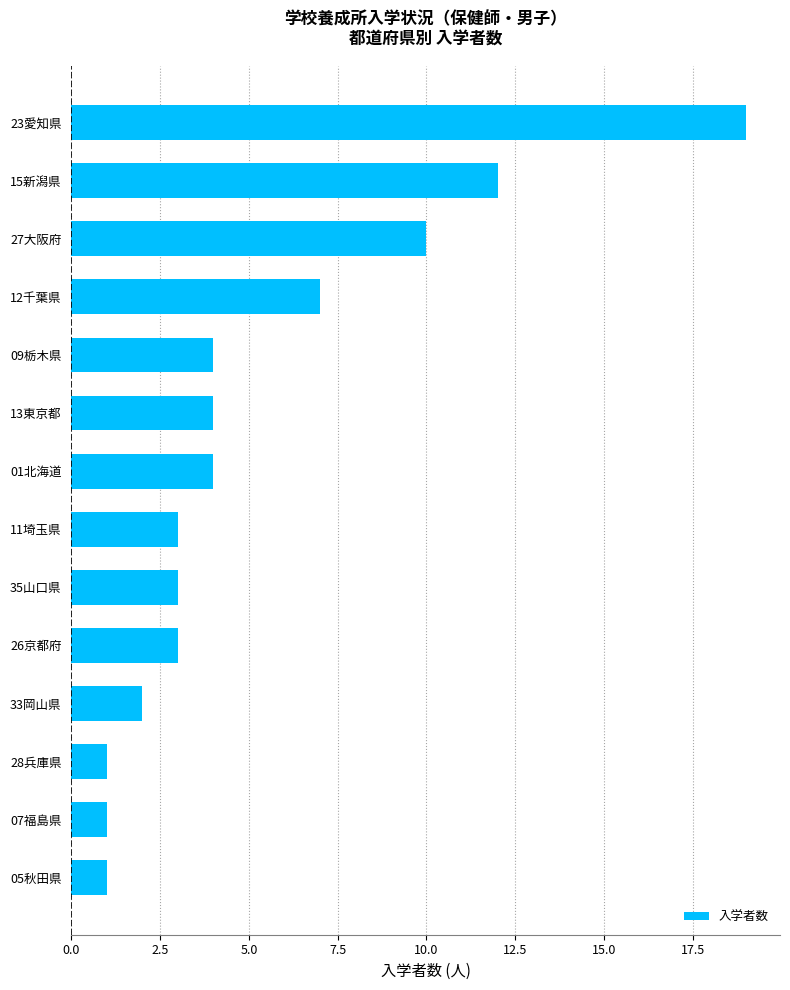

What is the sum of the values at 15新潟県 and 07福島県?

13